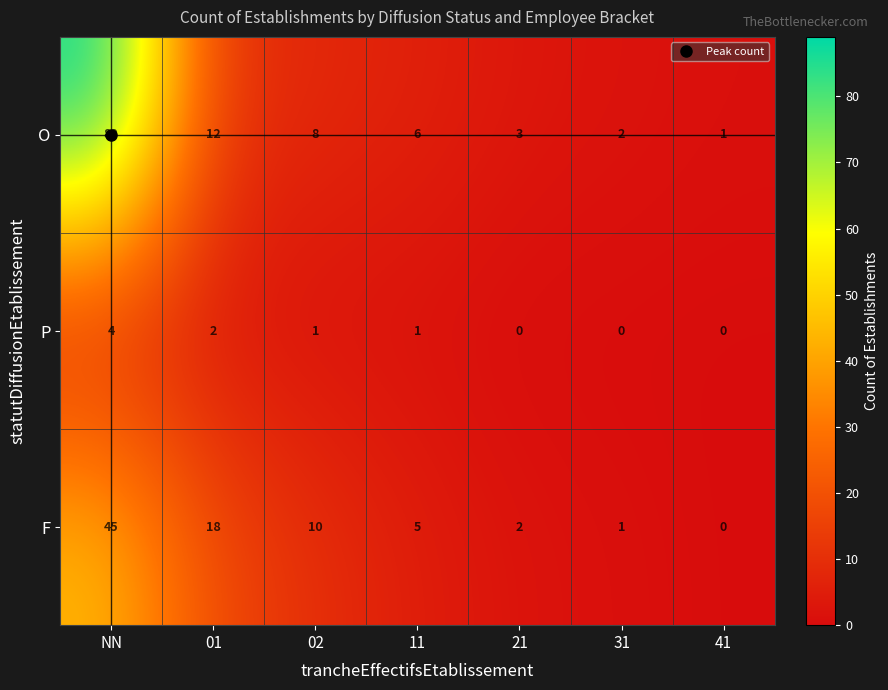

How many series are shown in this chart?

3